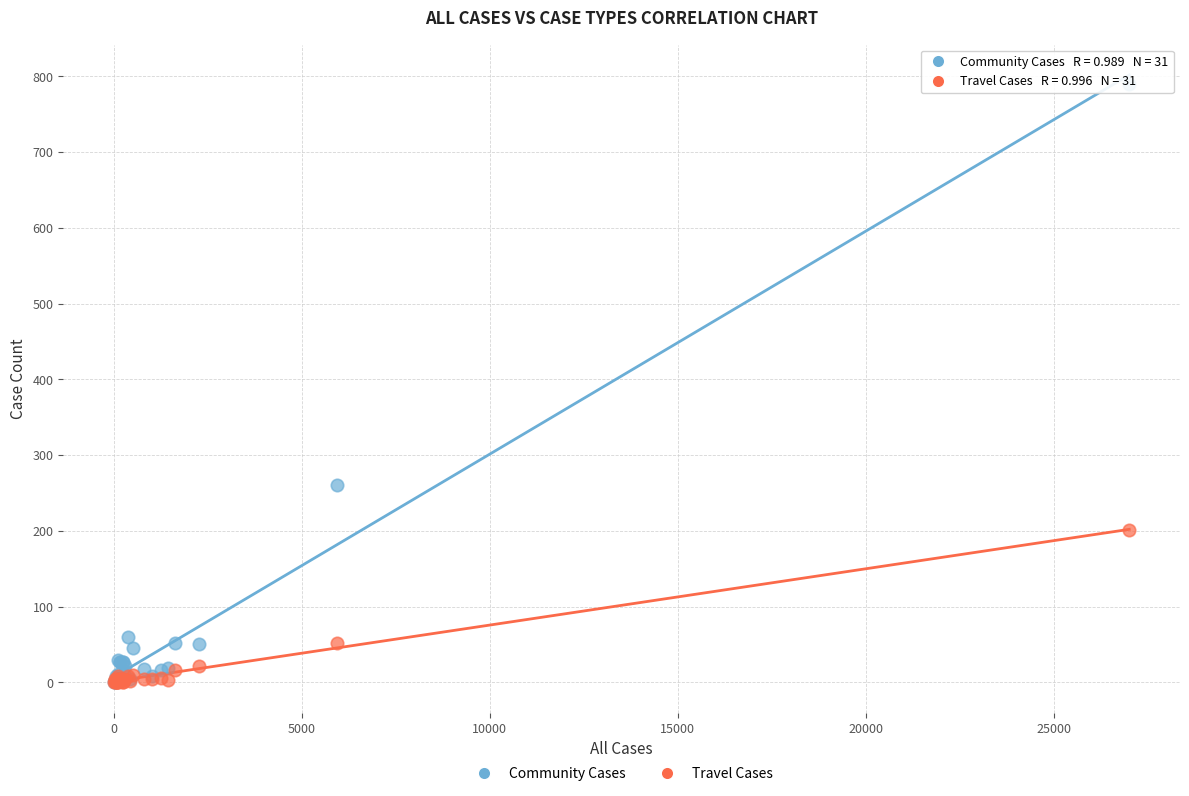

Which series has the widest spread of Y values?

Community Cases